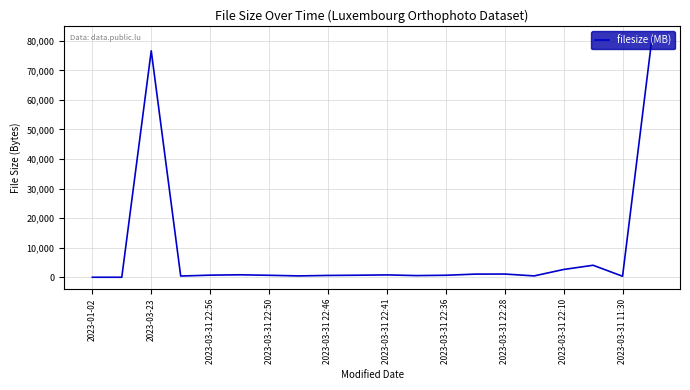

What is the difference between the maximum and minimum values?

80999.9